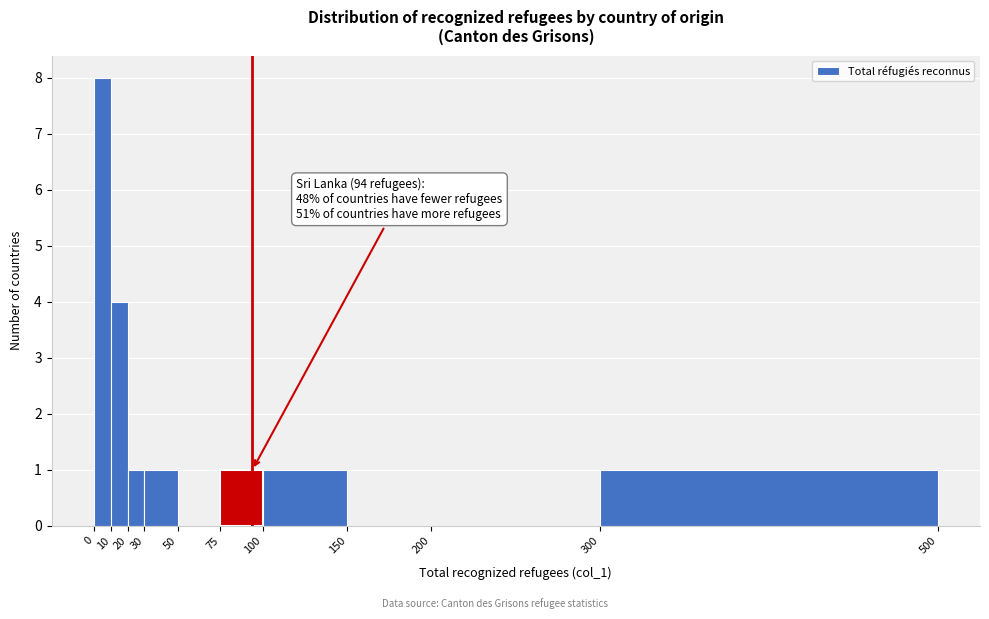

Over which range of the x-axis is the bar tallest?

0 to 10